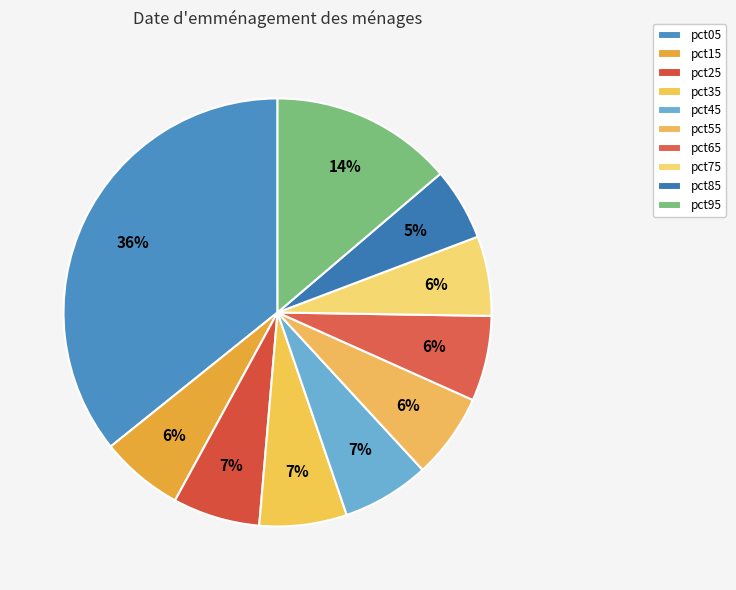

To the nearest percent, what percentage of the pie is pct75?

6%